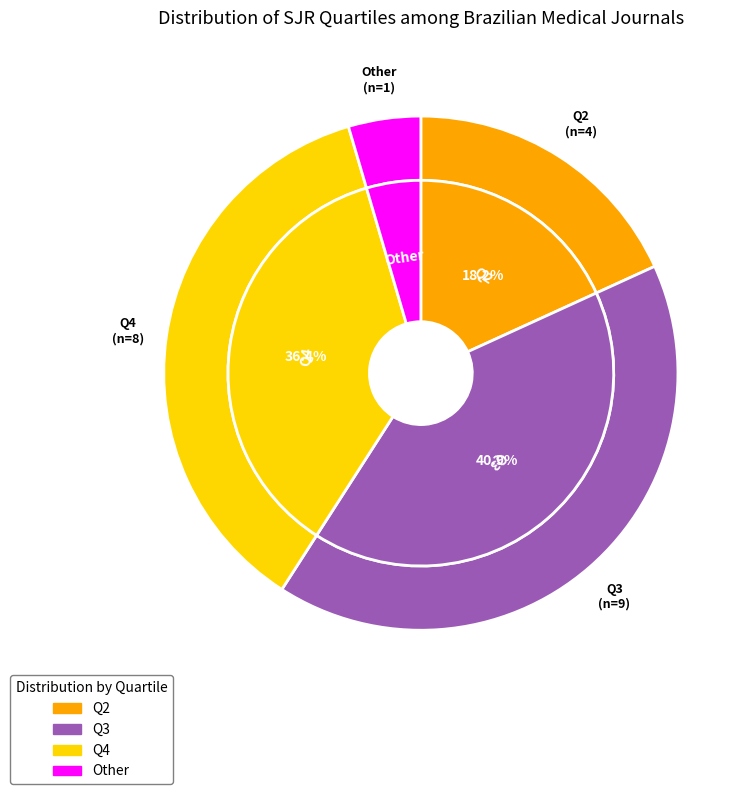

What percentage is NOT represented by Q2?

81.8%